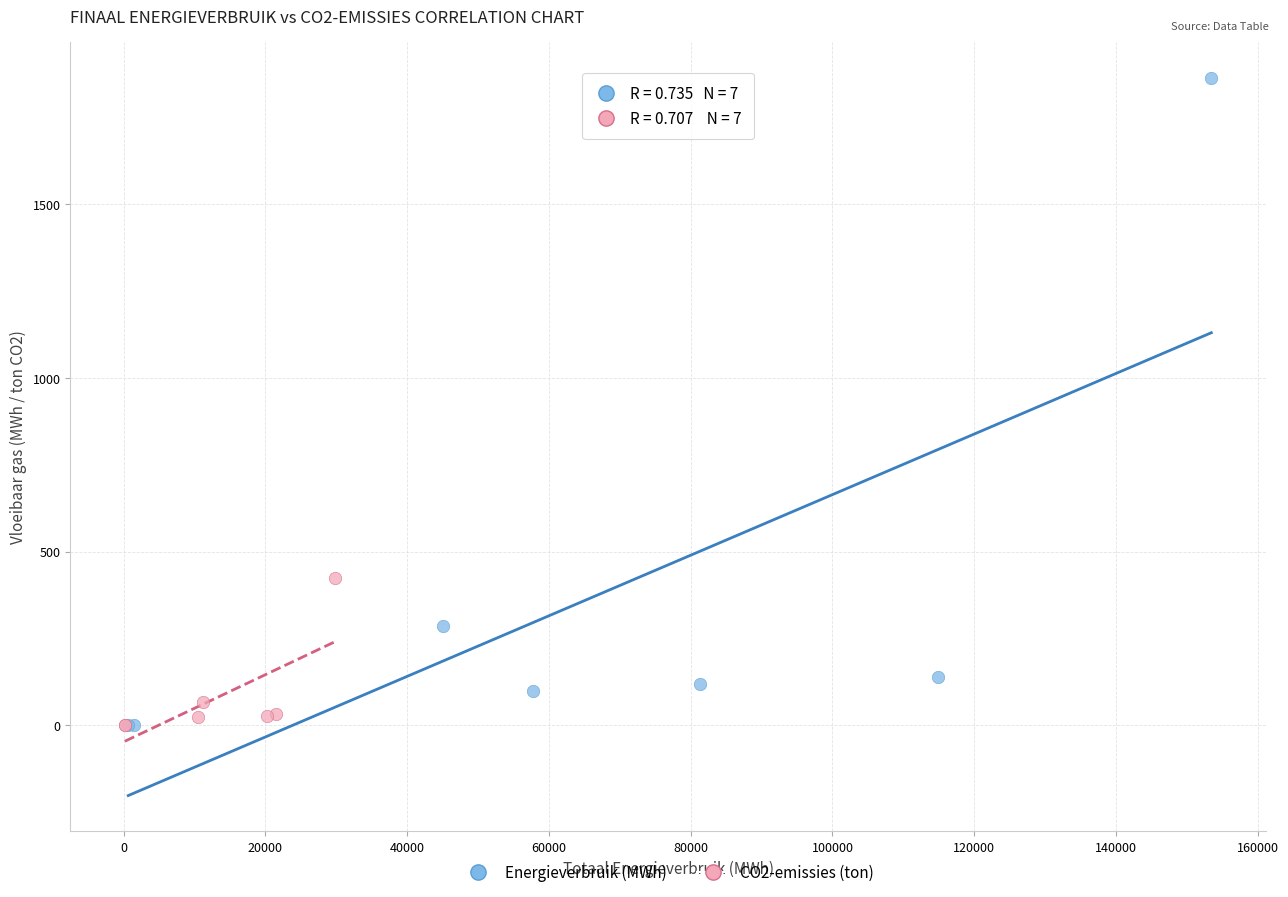

Which series reaches the maximum Y coordinate?

Energieverbruik (MWh)